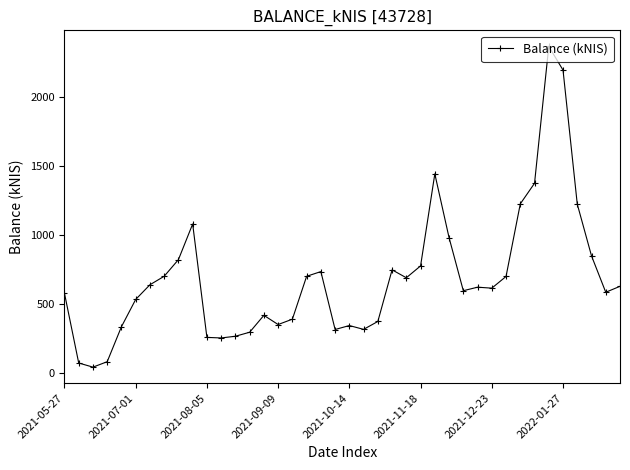

What is the value of the 5th point from the left?

332.6